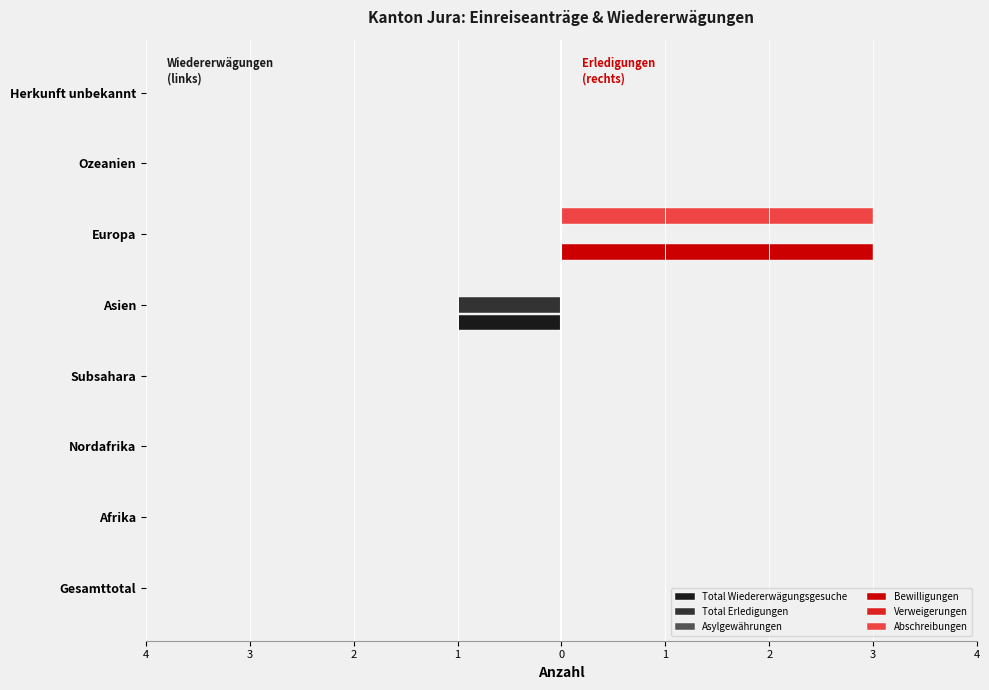

How many groups of bars are there?

8